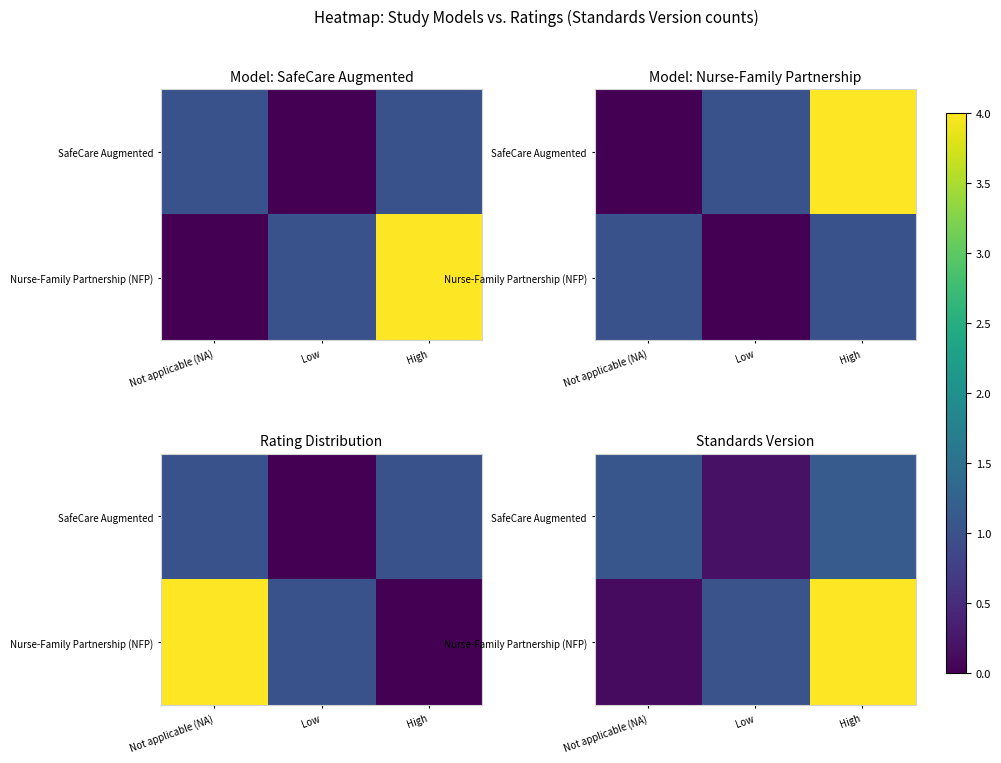

What is the difference between the maximum and second lowest values in the Nurse-Family Partnership (NFP) series?

3.0